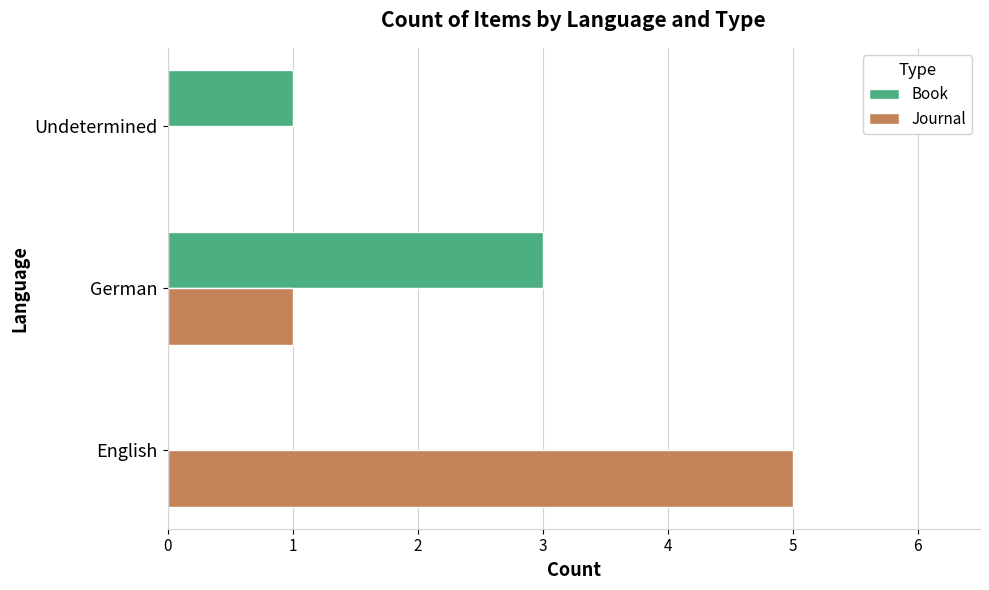

Which series has the largest total across all categories?

Journal